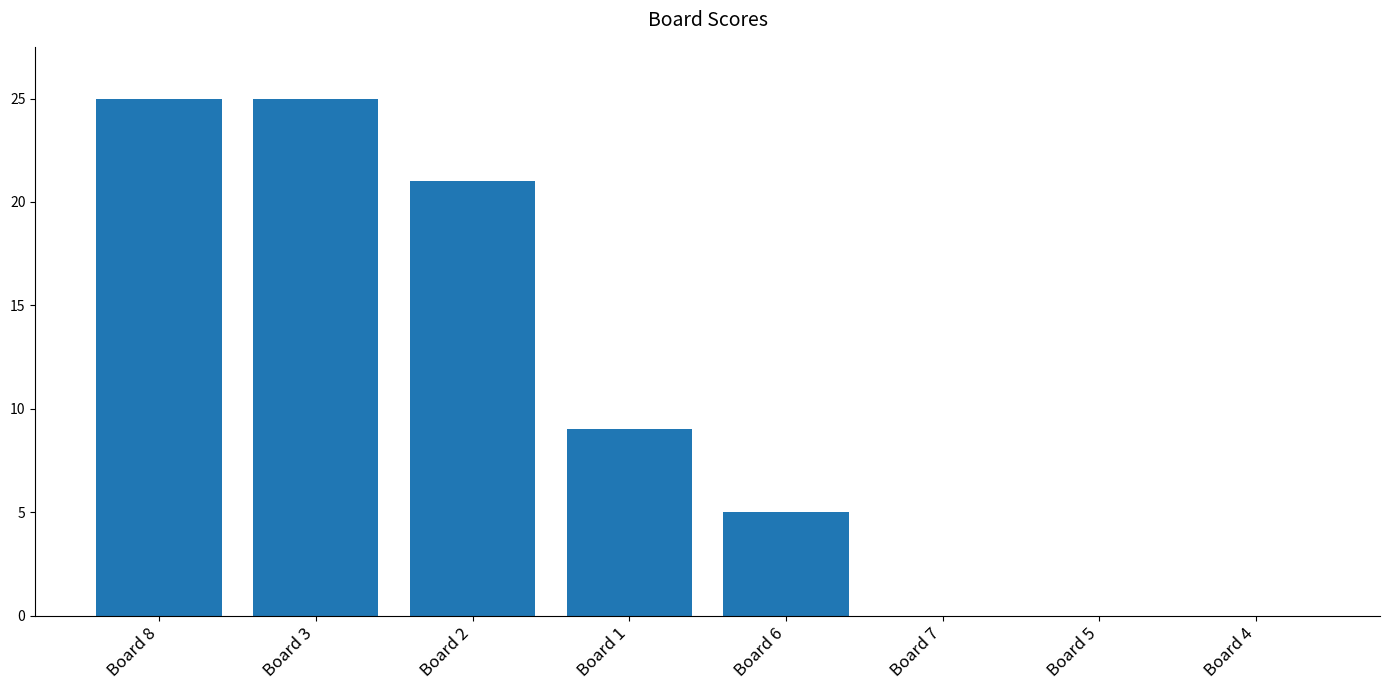

How many series are shown in this chart?

1